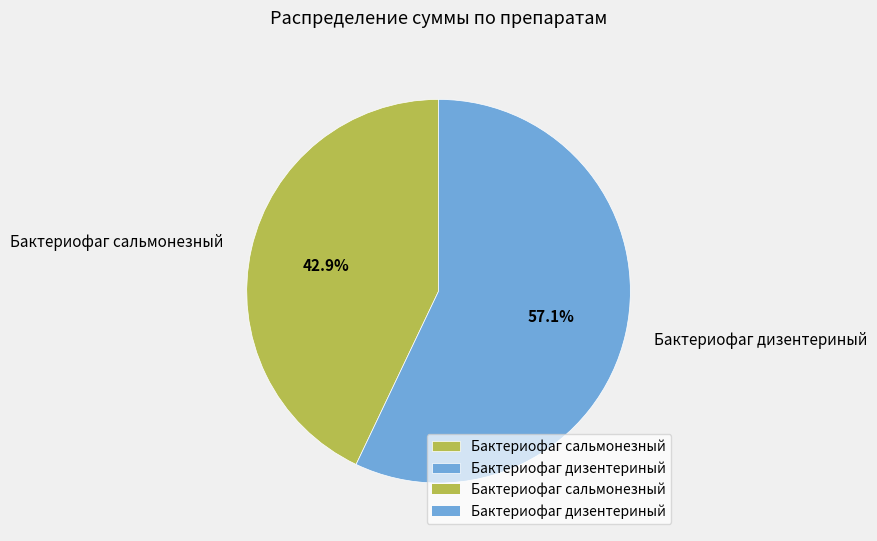

To the nearest percent, what portion does Бактериофаг сальмонезный represent?

43%